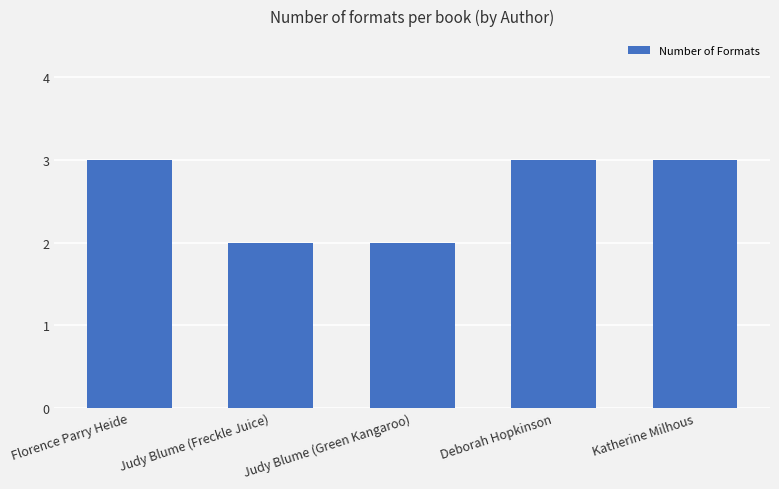

What is the maximum value shown in the chart?

3